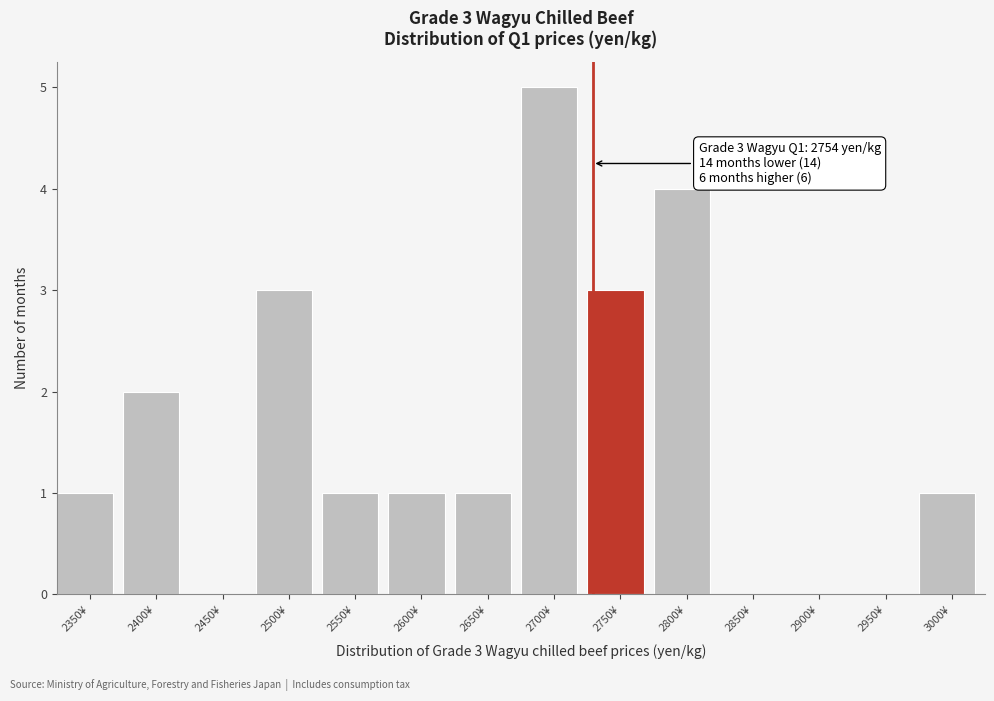

Reading left to right, list all the values displayed in this chart.

2350¥=1	2400¥=2	2450¥=0	2500¥=3	2550¥=1	2600¥=1	2650¥=1	2700¥=5	2750¥=3	2800¥=4	2850¥=0	2900¥=0	2950¥=0	3000¥=1